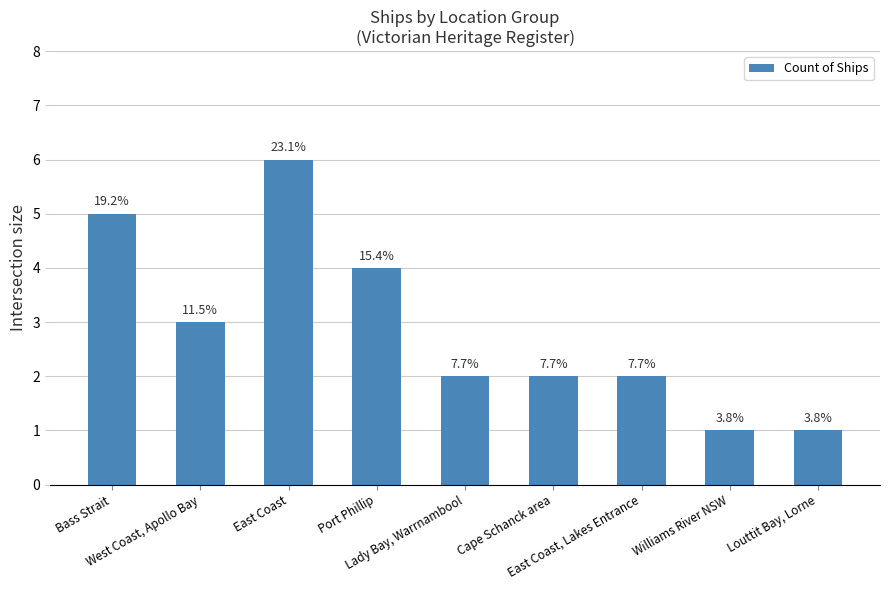

Are the bars horizontal?

No